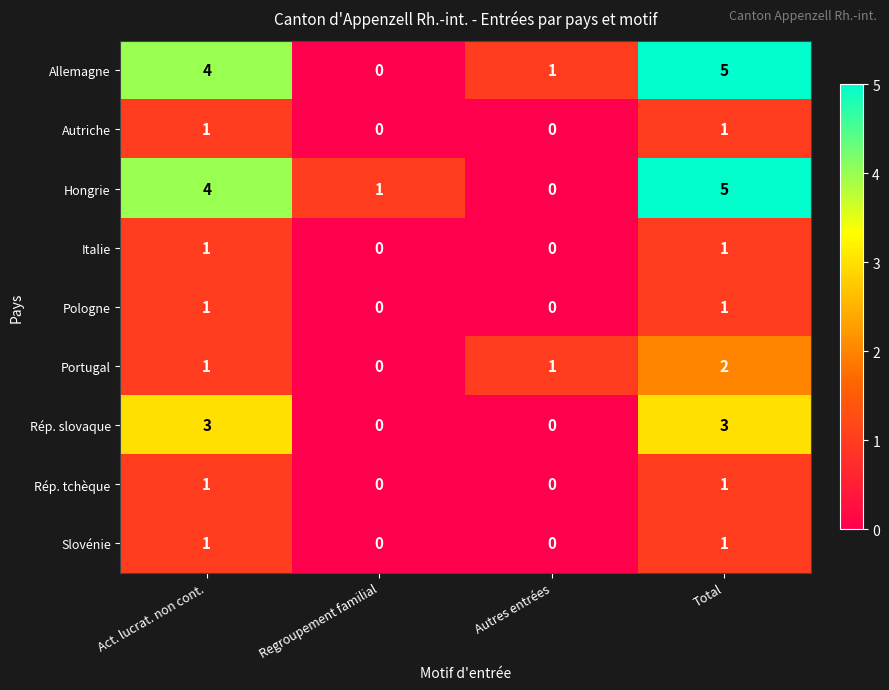

Is it true that Italie equals -1 at Regroupement familial?

False